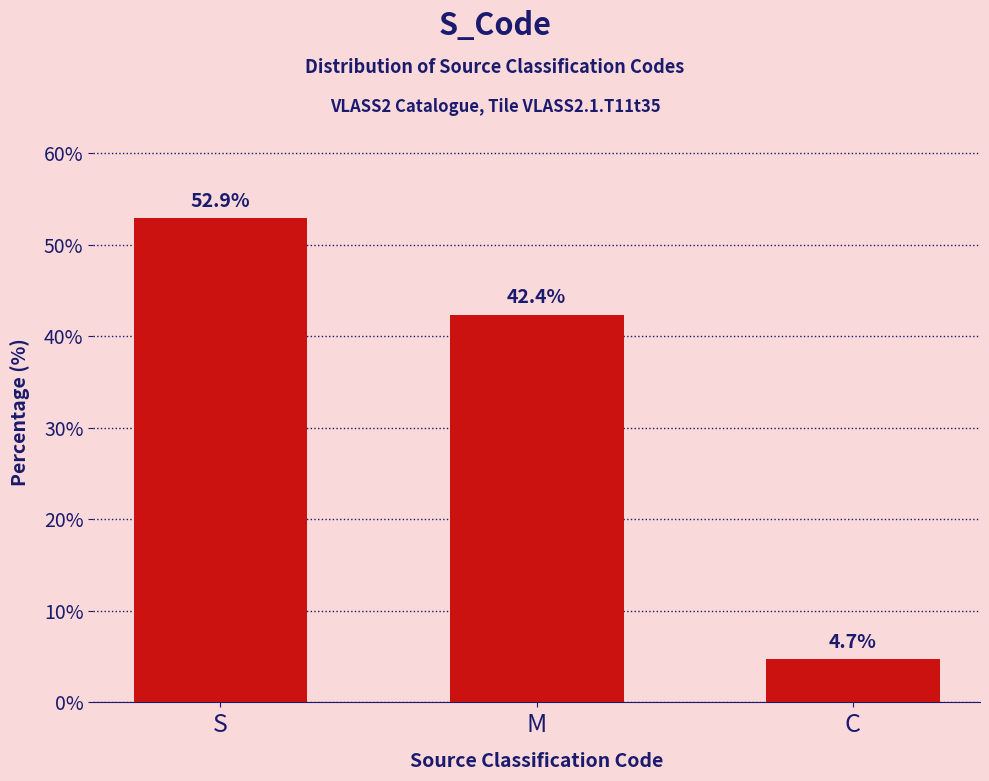

Rank the categories by value from lowest to highest.

C, M, S